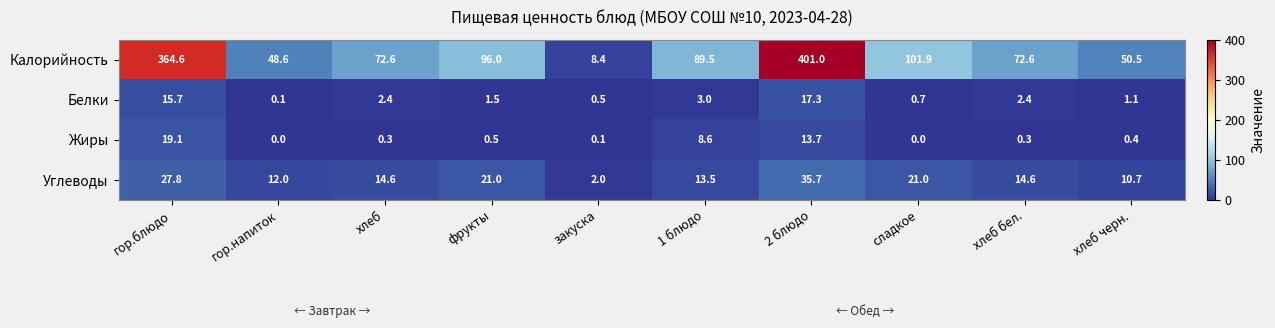

Read the Белки value at 1 блюдо.

3.0